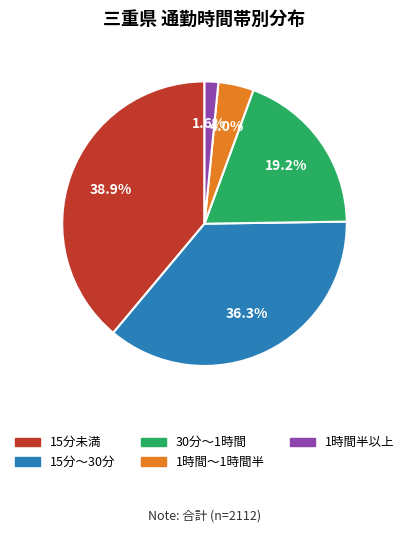

Count the number of slices in the pie.

5